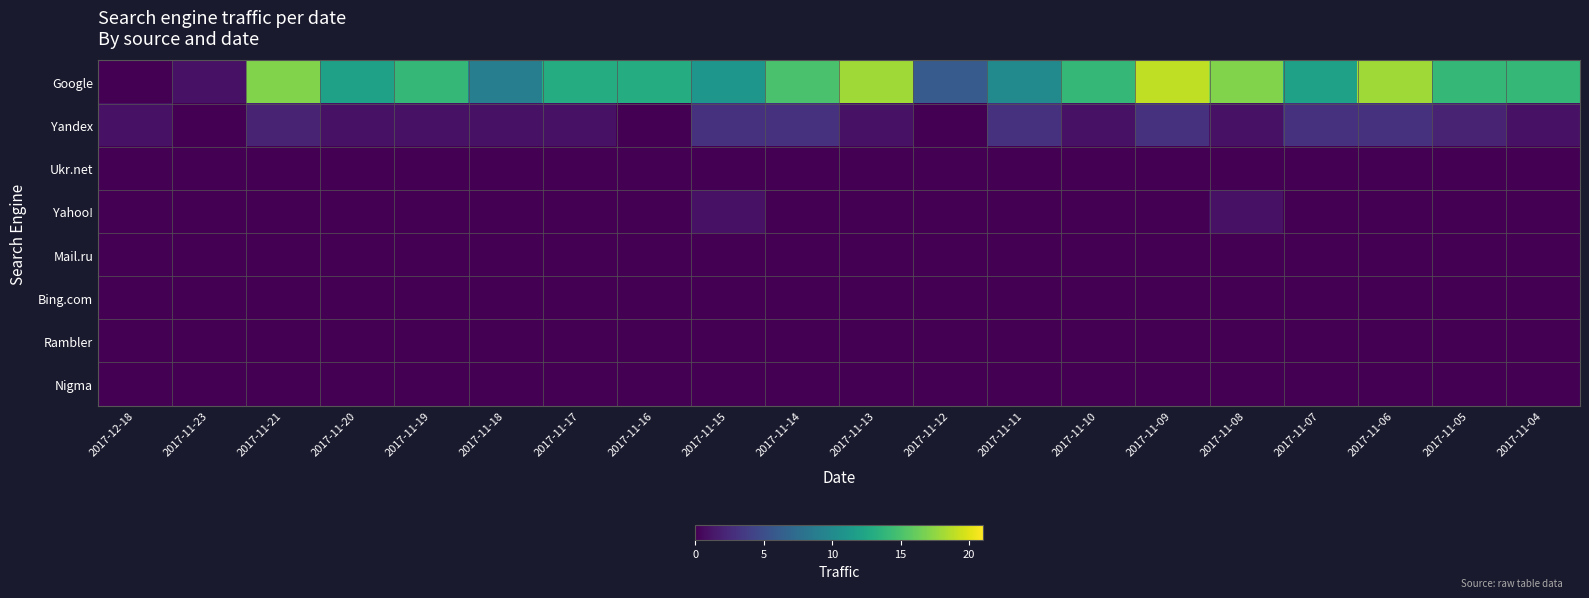

Between 2017-11-21 and 2017-11-15, which is larger?

2017-11-21